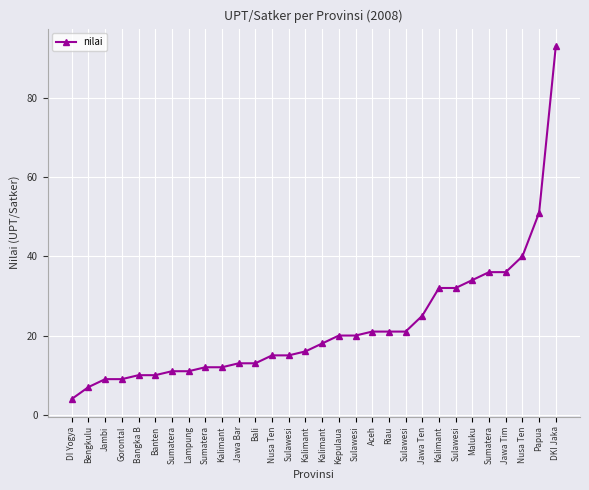

Count the number of data series in this chart.

1